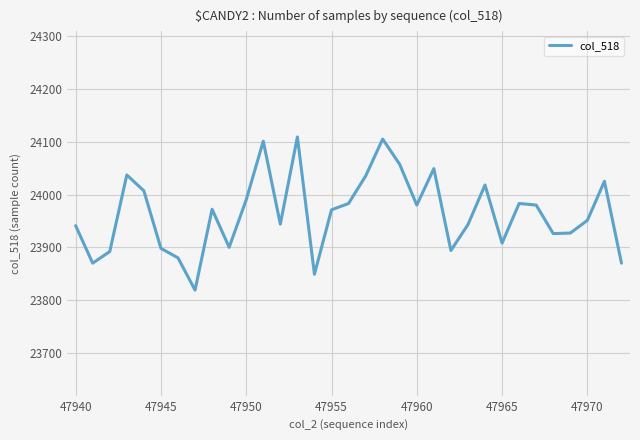

What is the smallest value displayed?

23819